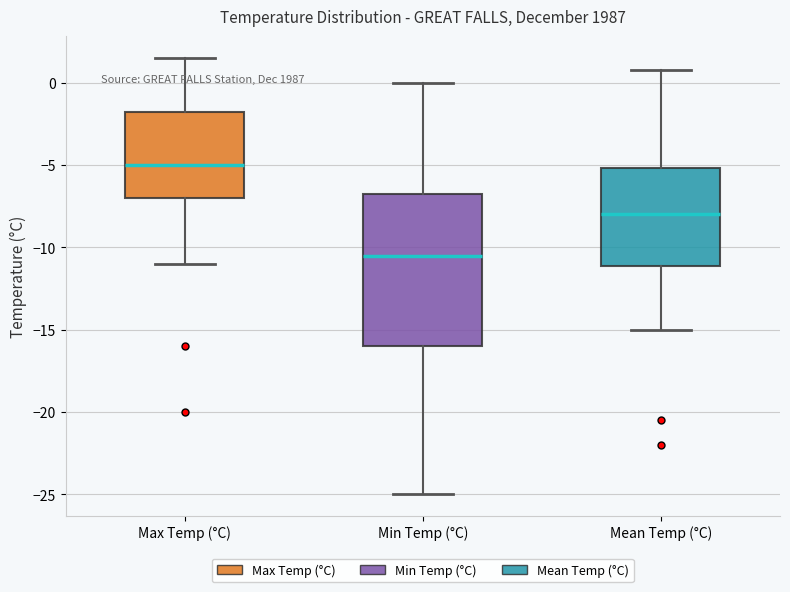

Reading left to right, transcribe this box plot: for each box, give where its median line is, the range the box spans, and where its two whiskers end, as read against the y-axis. The values are not printed on the chart, so give them approximately, as read against the axis.

Max Temp (°C): median -5.0, box -7.0 to -1.5, whiskers -11.0 to 1.5
Min Temp (°C): median -10.5, box -16.0 to -6.5, whiskers -25.0 to 0.0
Mean Temp (°C): median -8.0, box -11.0 to -5.0, whiskers -15.0 to 1.0